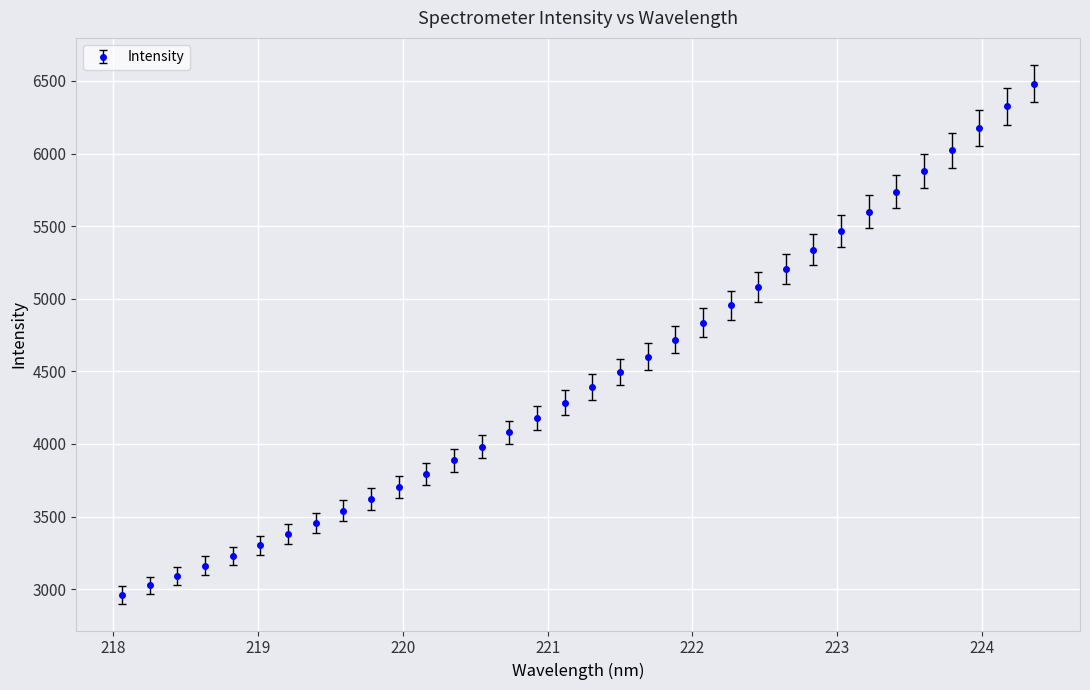

What is the greatest value displayed?

6481.1